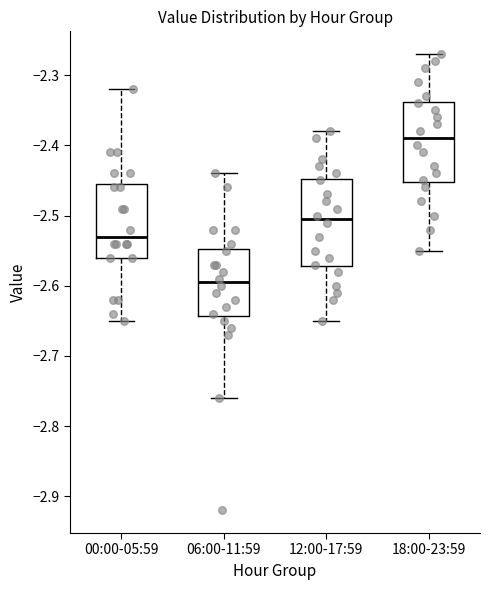

Reading left to right, transcribe this box plot: for each box, give where its median line is, the range the box spans, and where its two whiskers end, as read against the y-axis. The values are not printed on the chart, so give them approximately, as read against the axis.

00:00-05:59: median -2.53, box -2.56 to -2.45, whiskers -2.65 to -2.32
06:00-11:59: median -2.59, box -2.64 to -2.55, whiskers -2.76 to -2.44
12:00-17:59: median -2.50, box -2.57 to -2.45, whiskers -2.65 to -2.38
18:00-23:59: median -2.39, box -2.45 to -2.34, whiskers -2.55 to -2.27